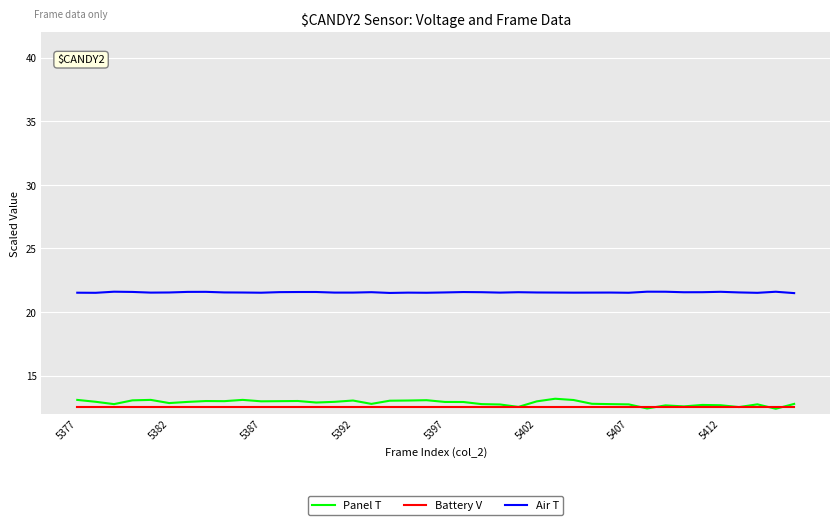

True or false: Panel T and Air T cross at least once.

False